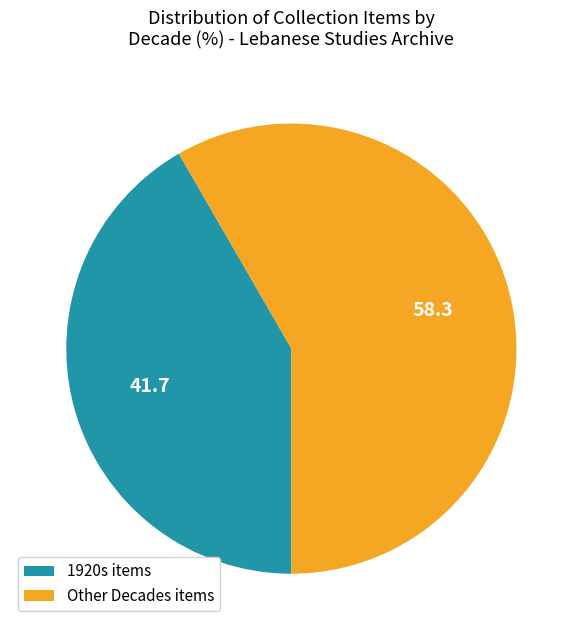

Does any single category account for the majority?

Yes